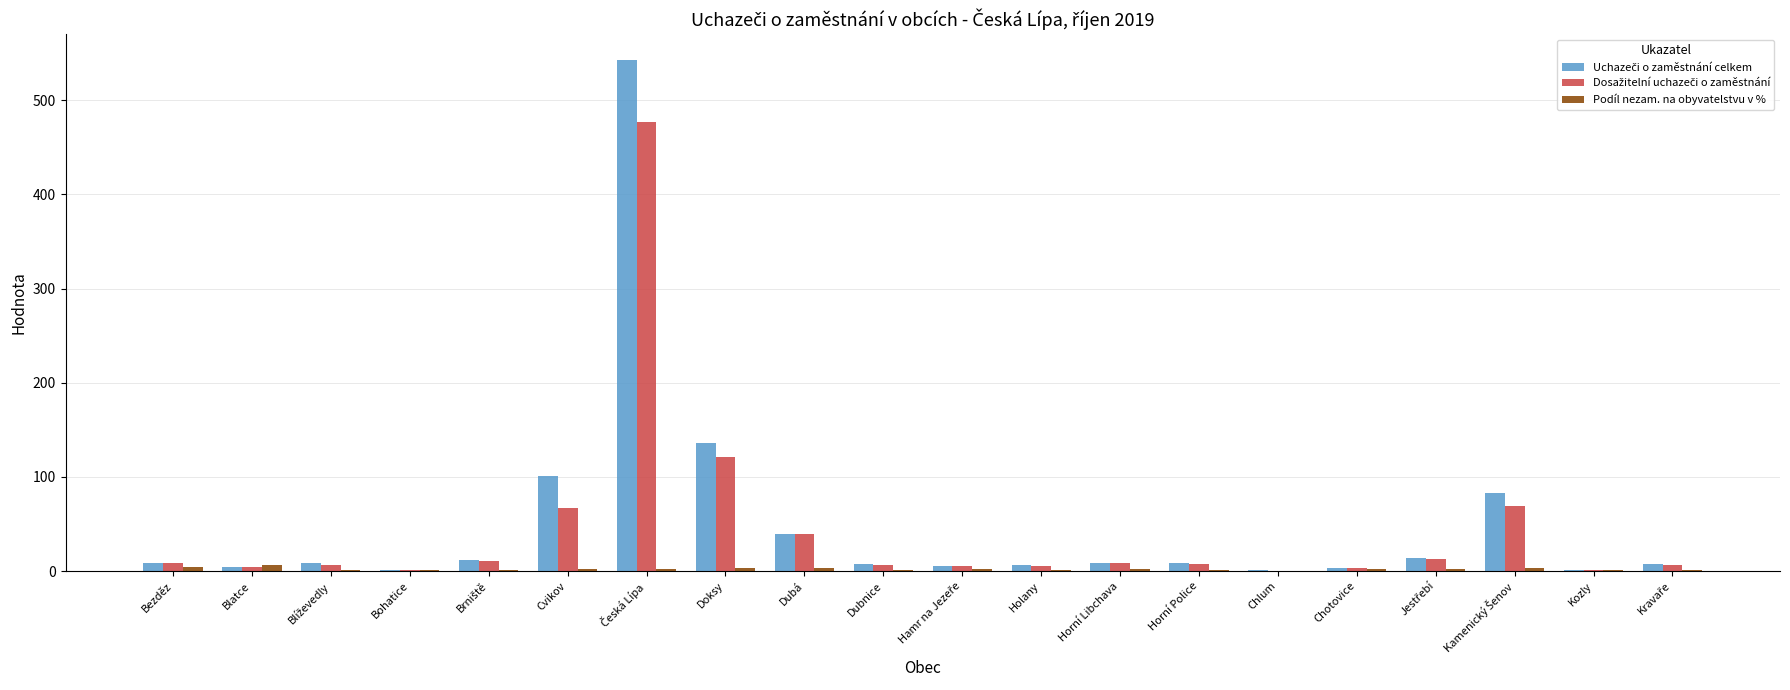

What is the greatest value displayed?

543.0